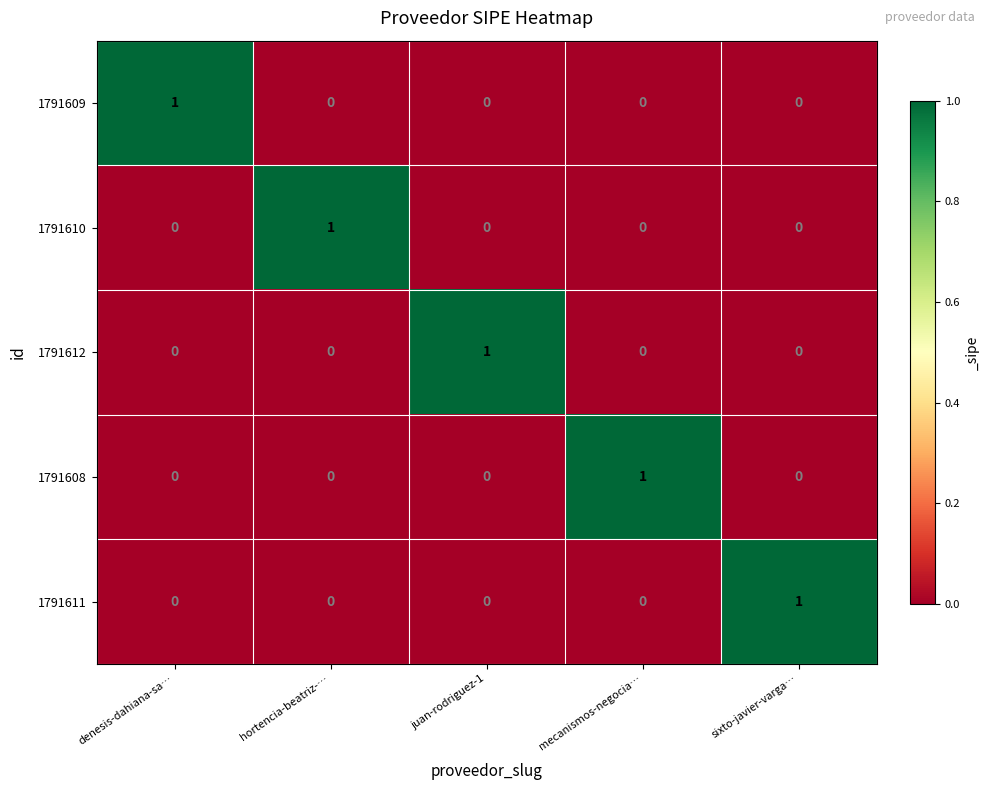

Reading left to right, transcribe all the data shown in this chart.

1791609: denesis-dahiana-sa…=1	hortencia-beatriz-…=0	juan-rodriguez-1=0	mecanismos-negocia…=0	sixto-javier-varga…=0
1791610: denesis-dahiana-sa…=0	hortencia-beatriz-…=1	juan-rodriguez-1=0	mecanismos-negocia…=0	sixto-javier-varga…=0
1791612: denesis-dahiana-sa…=0	hortencia-beatriz-…=0	juan-rodriguez-1=1	mecanismos-negocia…=0	sixto-javier-varga…=0
1791608: denesis-dahiana-sa…=0	hortencia-beatriz-…=0	juan-rodriguez-1=0	mecanismos-negocia…=1	sixto-javier-varga…=0
1791611: denesis-dahiana-sa…=0	hortencia-beatriz-…=0	juan-rodriguez-1=0	mecanismos-negocia…=0	sixto-javier-varga…=1